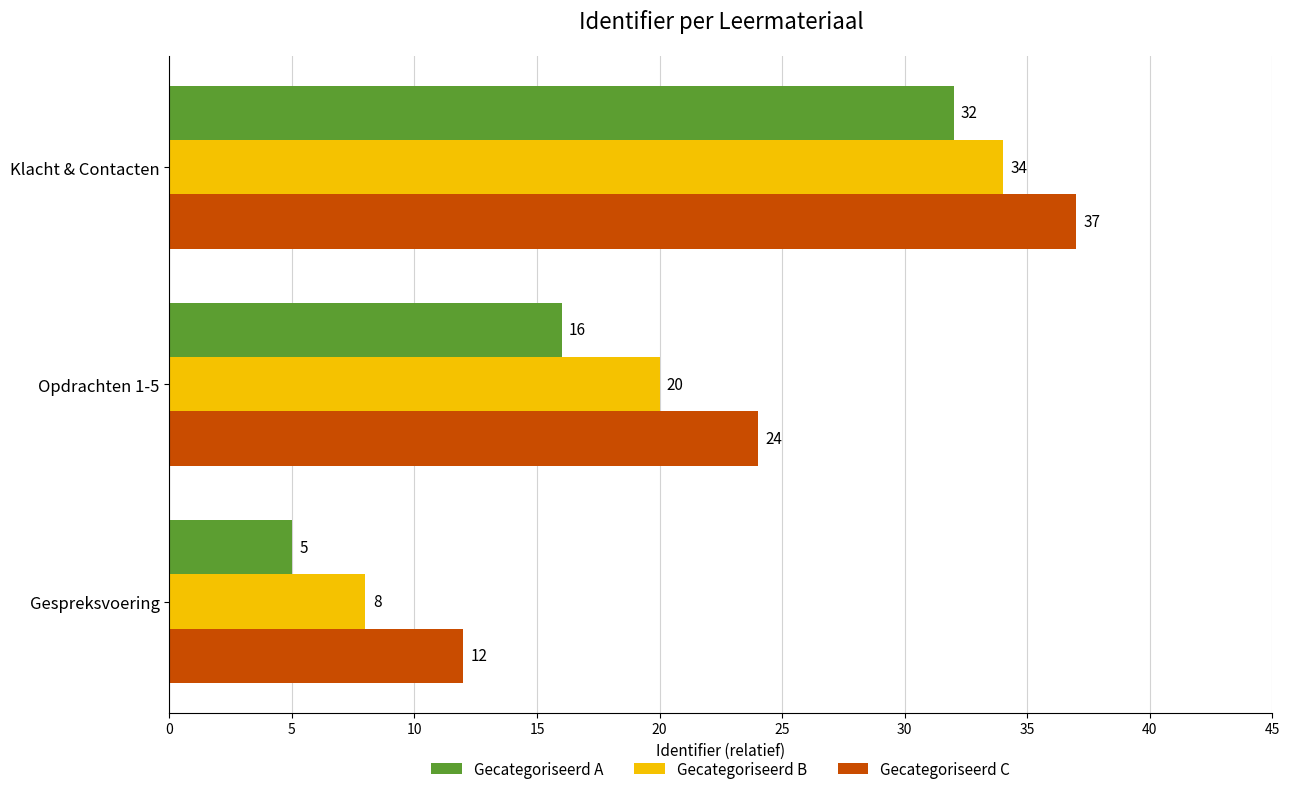

Rank the categories by Gecategoriseerd A value from highest to lowest.

Klacht & Contacten, Opdrachten 1-5, Gespreksvoering